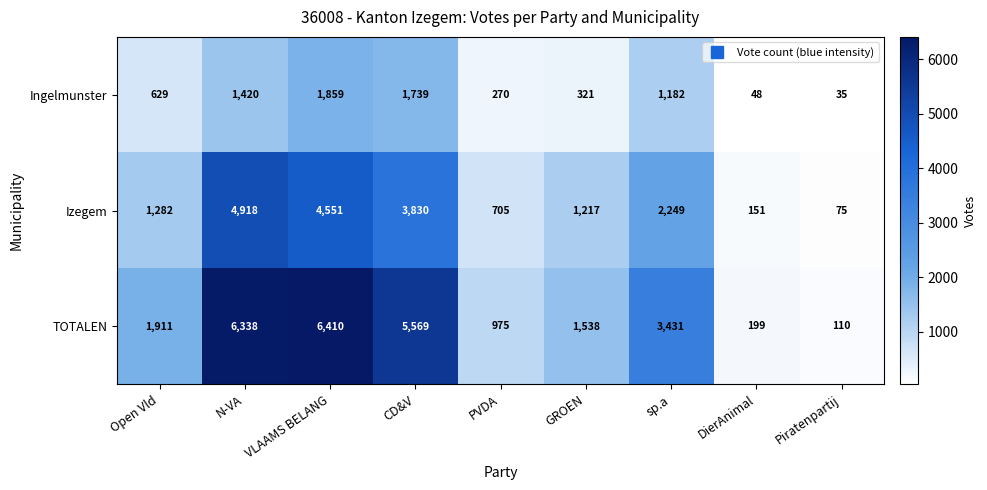

Reading right to left, transcribe all the data shown in this chart.

Ingelmunster: 35	48	1182	321	270	1739	1859	1420	629
Izegem: 75	151	2249	1217	705	3830	4551	4918	1282
TOTALEN: 110	199	3431	1538	975	5569	6410	6338	1911